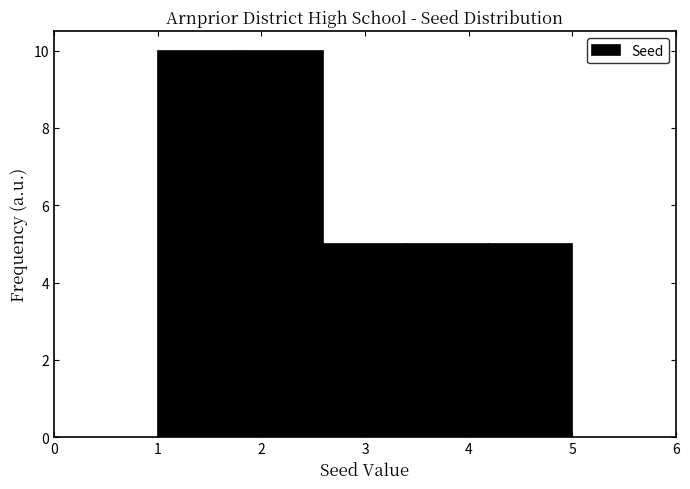

Reading left to right, list every bar in this chart as the range it spans on the x-axis followed by its height. The values are not printed on the chart, so give them approximately, as read against the axis.

1.0 to 1.8: 10
1.8 to 2.6: 10
2.6 to 3.4: 5
3.4 to 4.2: 5
4.2 to 5.0: 5